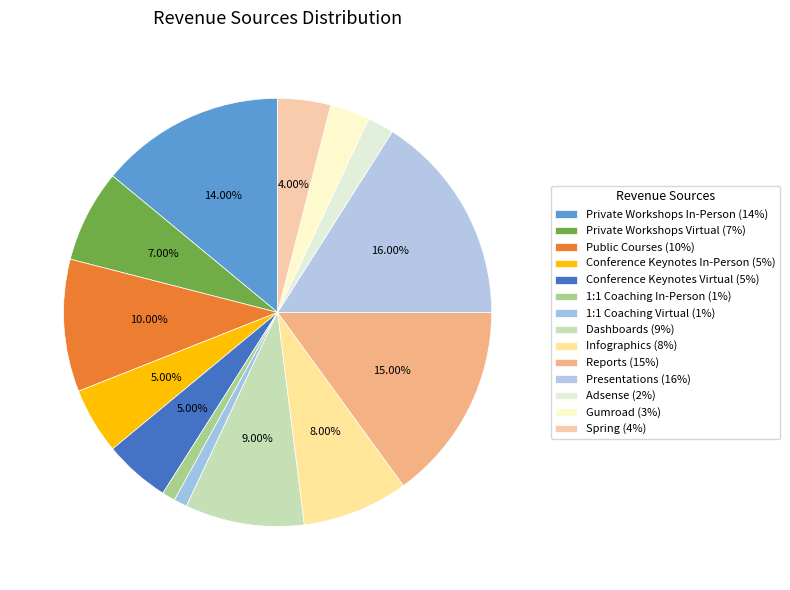

Count the number of slices in the pie.

14